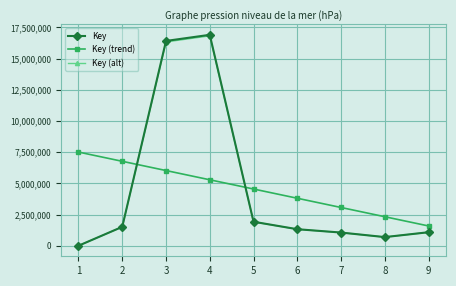

At how many categories does at least one series exceed 6384565?

4